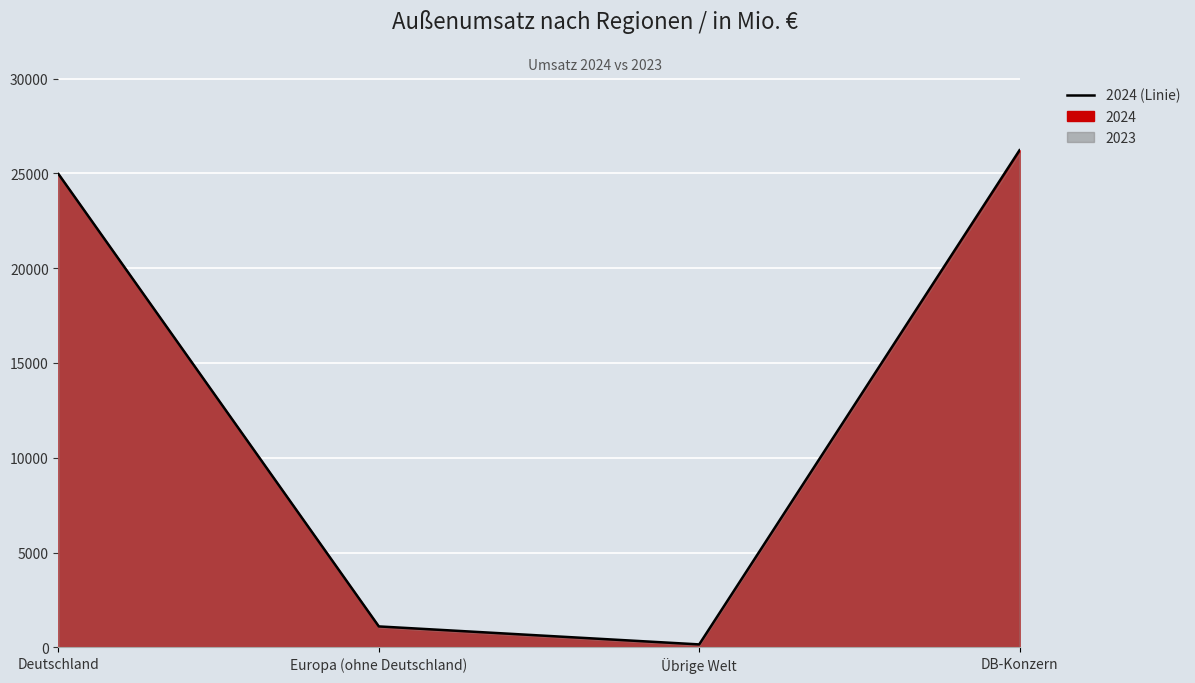

What is the change in value from Europa (ohne Deutschland) to Übrige Welt?

-949